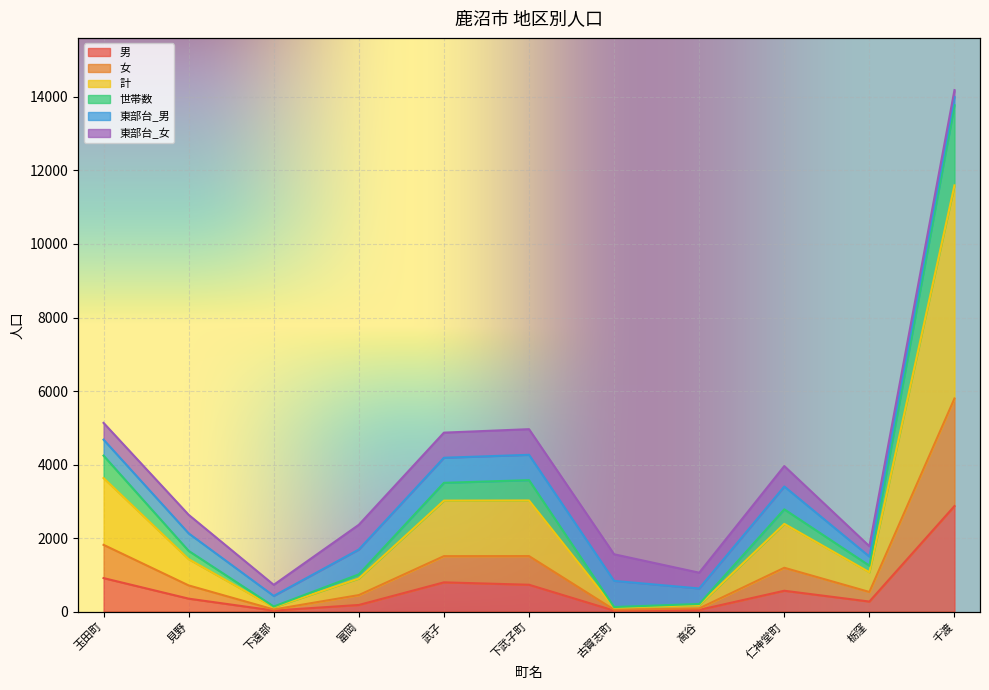

At which label does 女 reach its minimum?

古賀志町